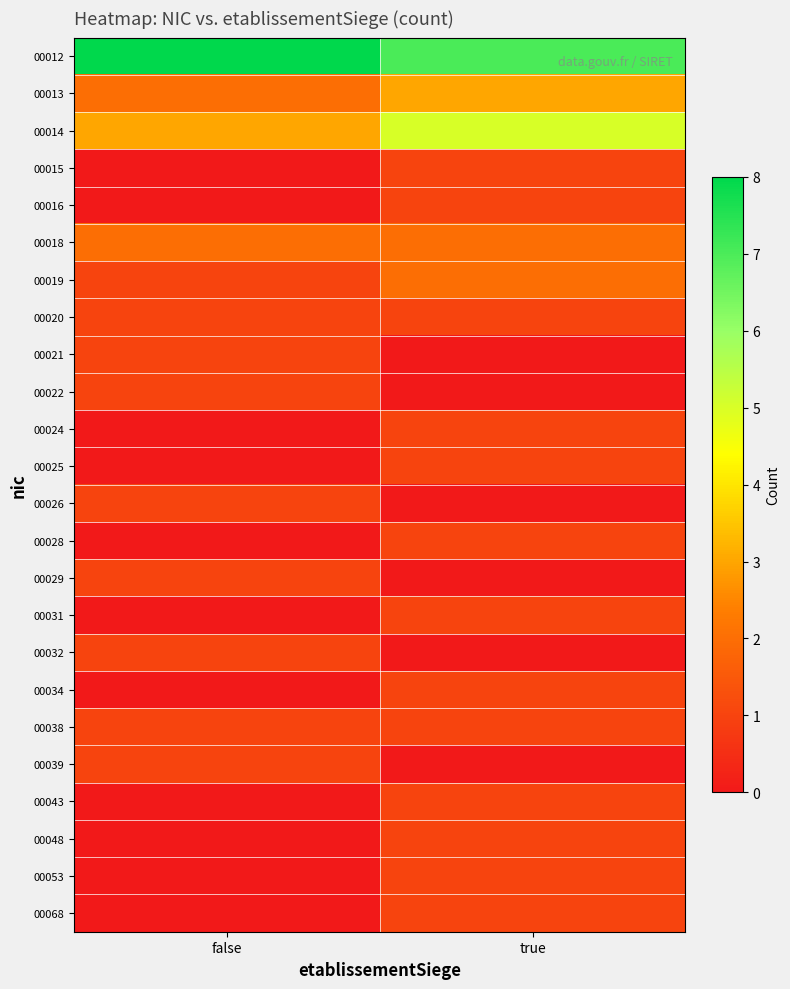

At how many categories does at least one series exceed 1?

2